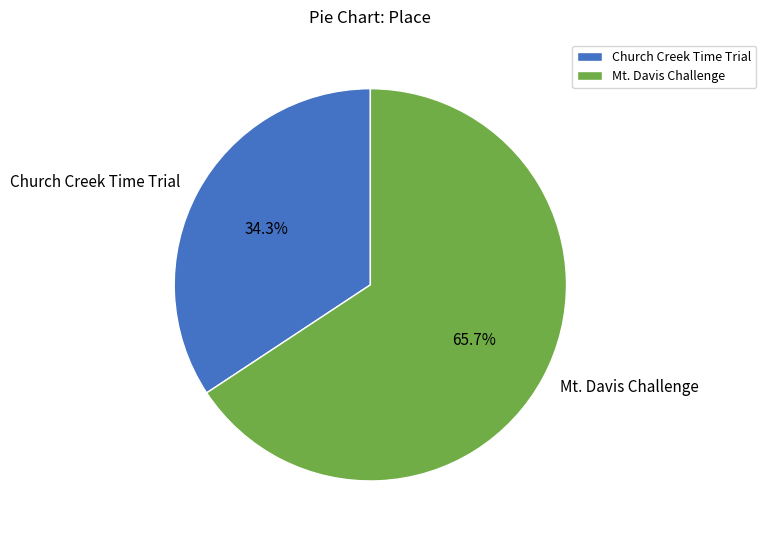

Count the number of slices in the pie.

2